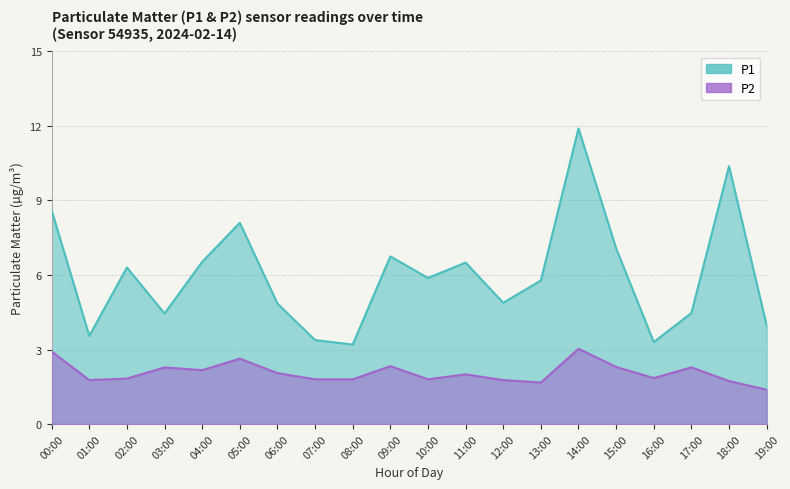

Where does the P1 series first go above 5?

00:00